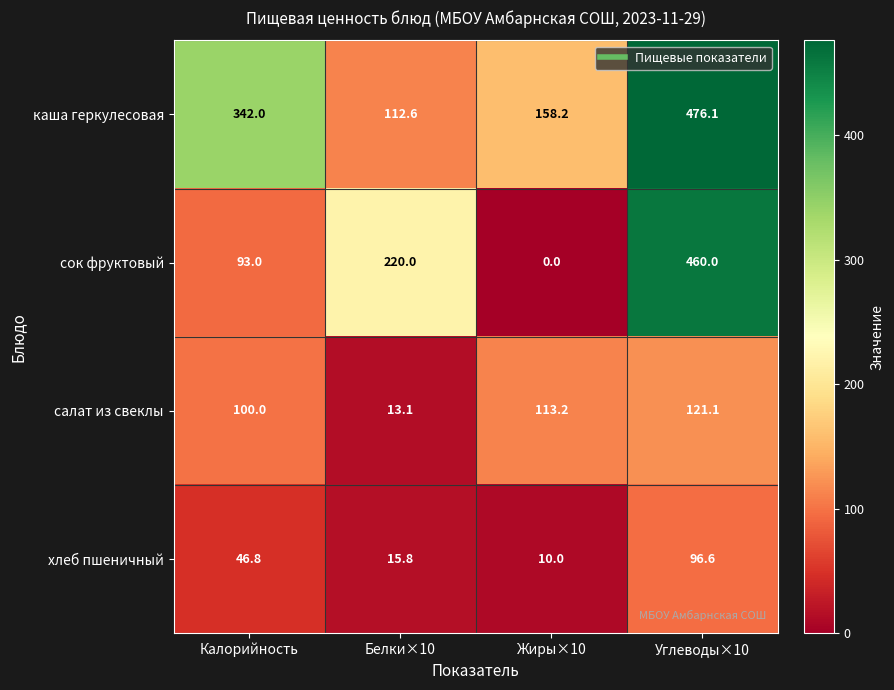

How many data points does each series have?

4